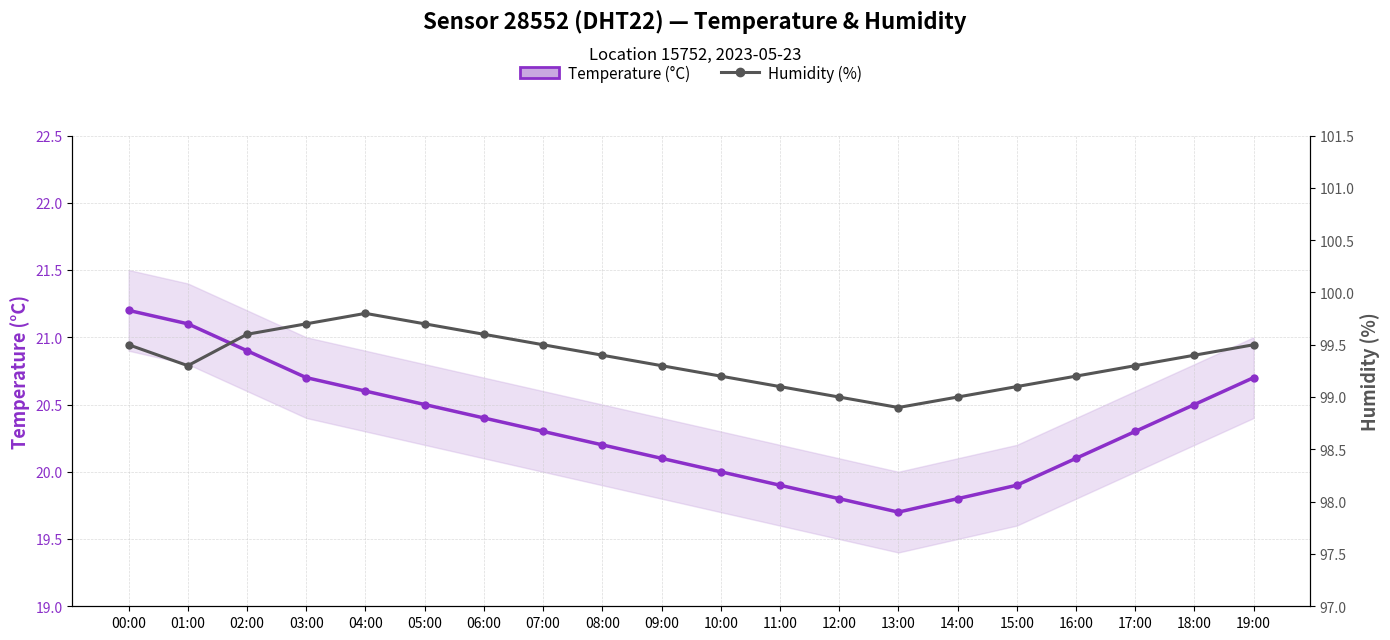

At which category is the sum across all series the highest?

00:00